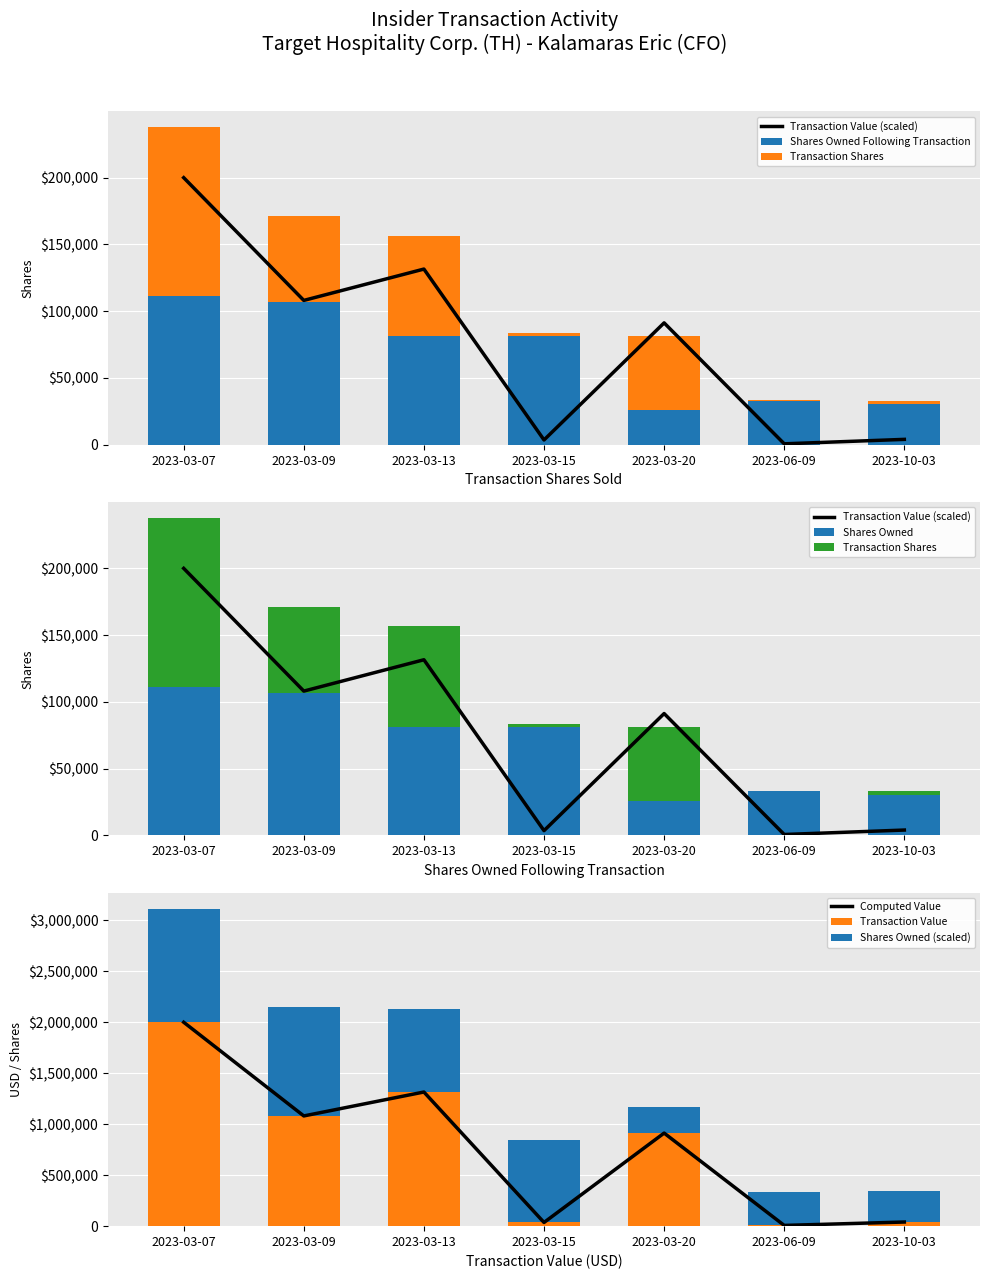

Count the number of categories in the chart.

7